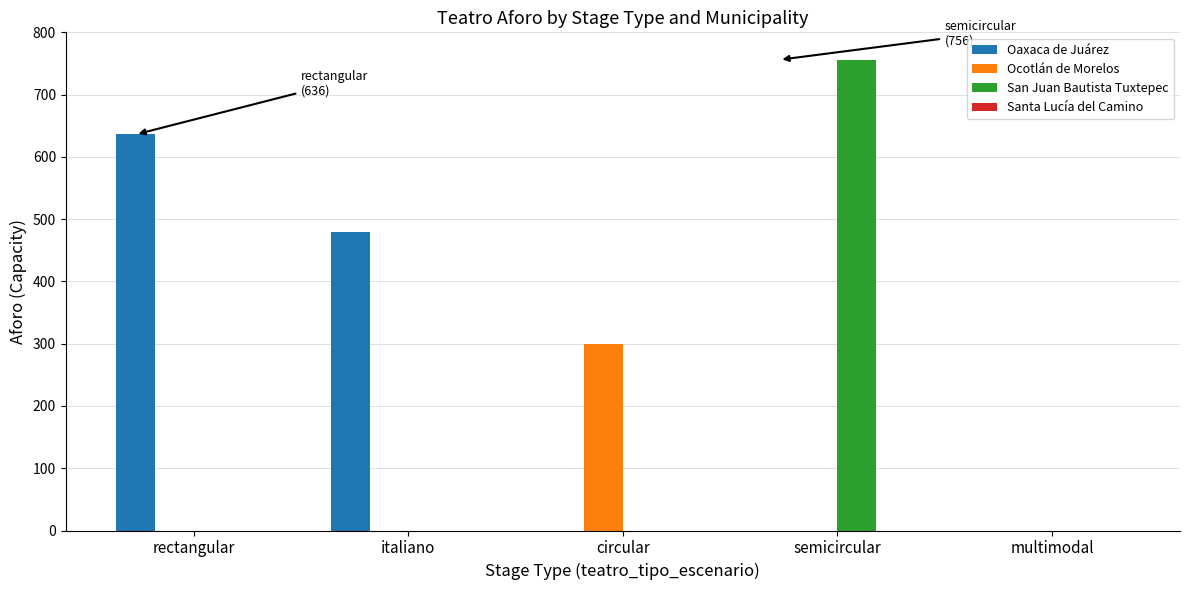

Between rectangular and multimodal, which series saw the biggest shift?

Oaxaca de Juárez